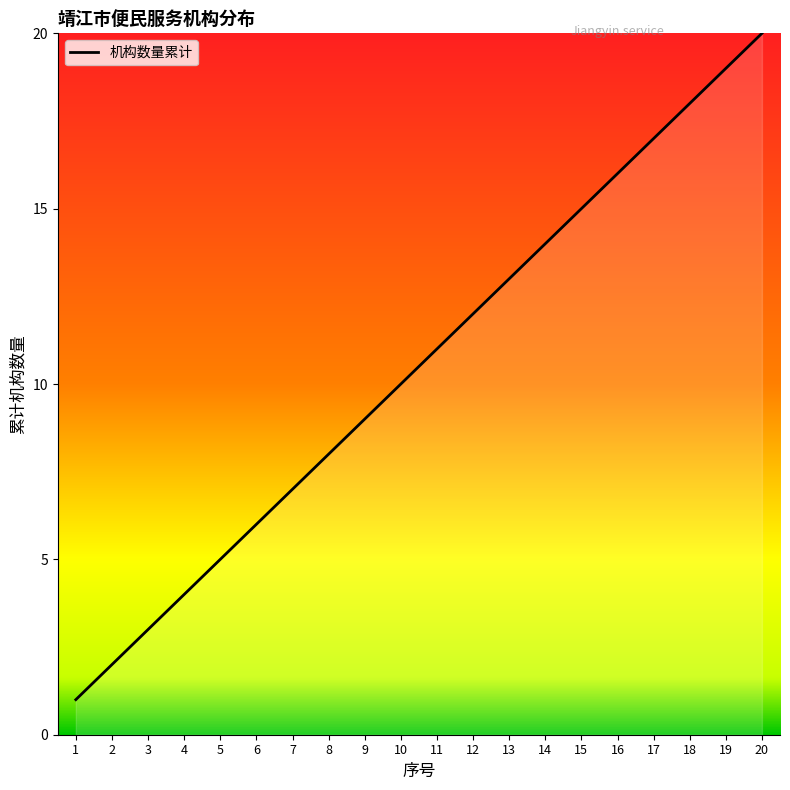

Where is the data nearest to the value 10?

10